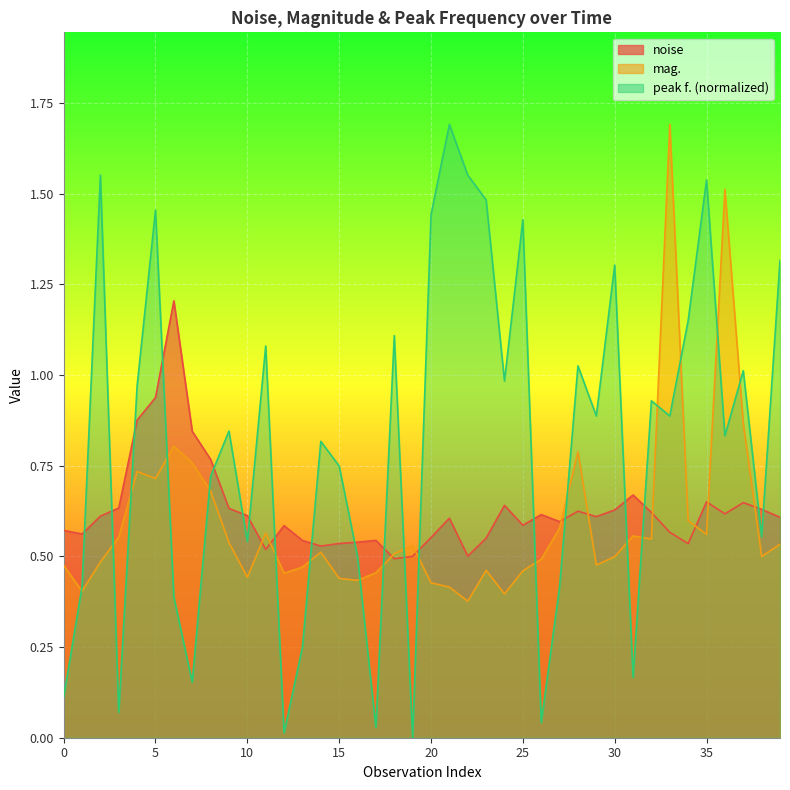

Read the peak f. value at 25.

1.4